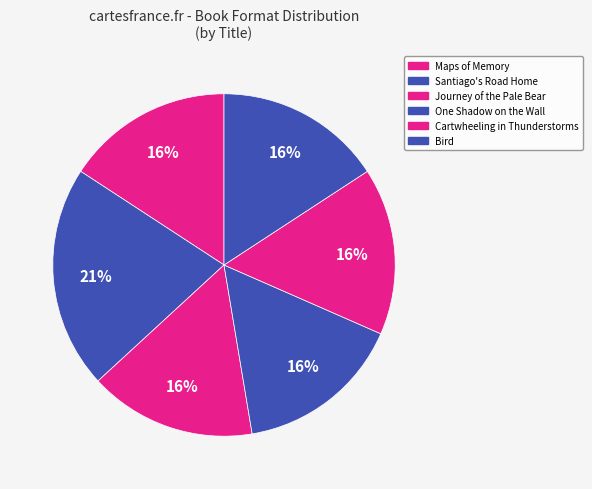

Approximately how many times larger is the value at Bird compared to Journey of the Pale Bear?

1.0